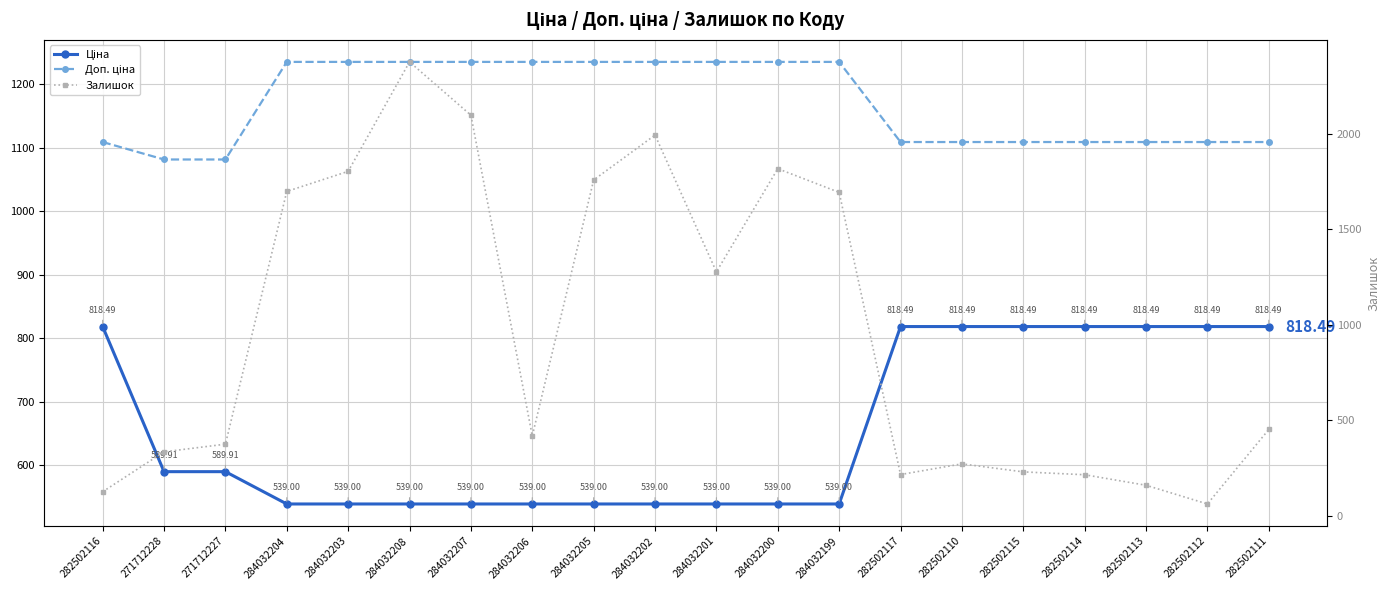

Where is Доп. ціна nearest to the value 1158?

282502116